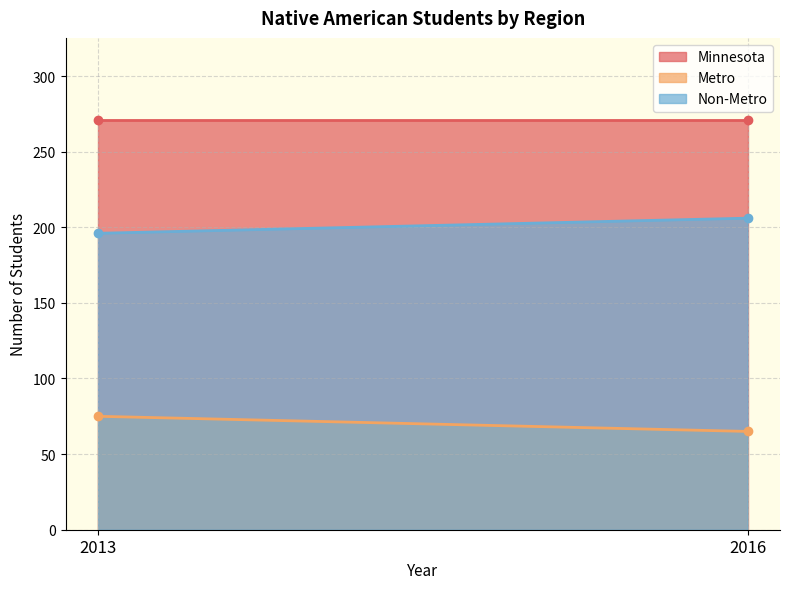

Which series changed the most between 2013 and 2016?

Metro